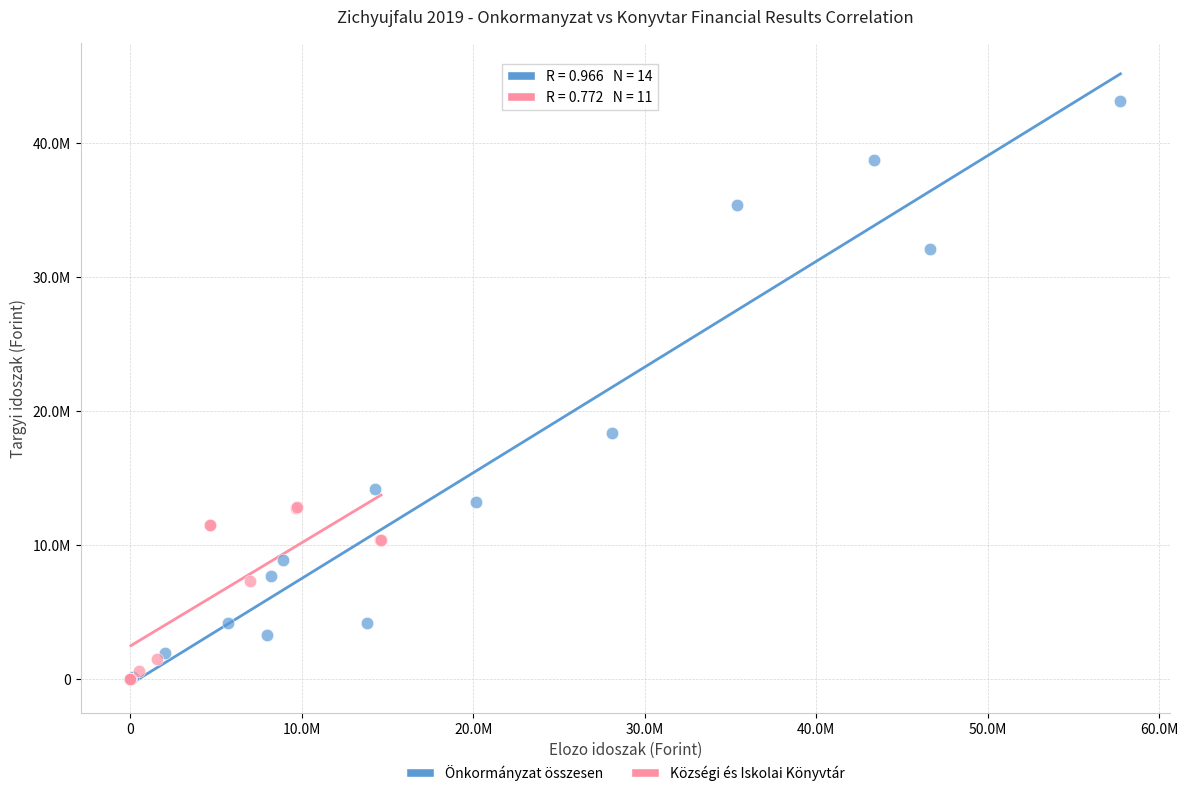

What are all the series names shown in the legend?

Önkormányzat összesen, Községi és Iskolai Könyvtár